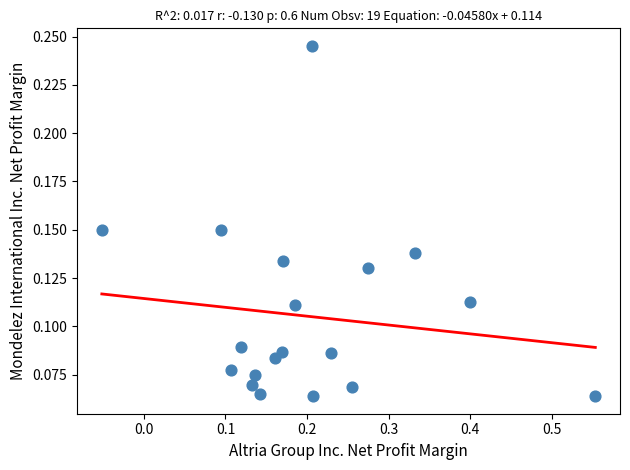

What is the range of X values (max minus min)?

0.6